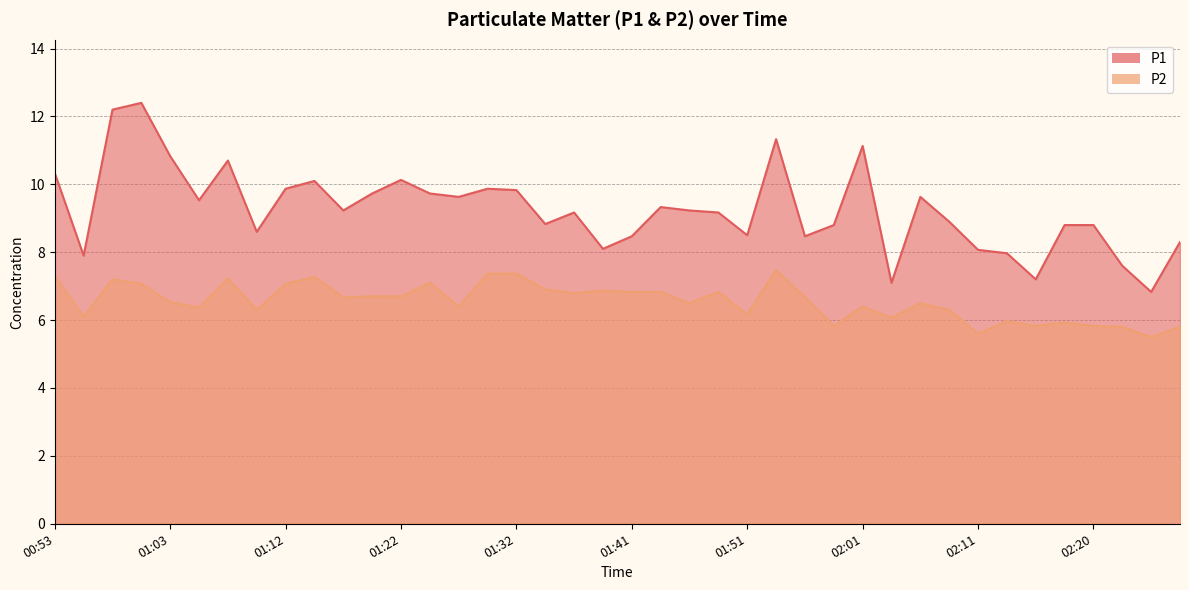

Does the chart have visible grid lines?

Yes